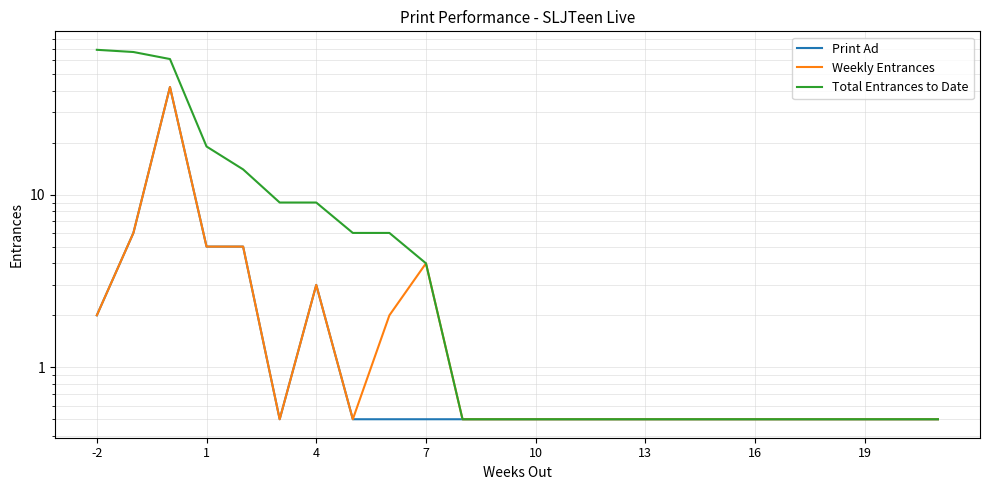

What is the sum of the Print Ad values at 19 and 13?

1.0